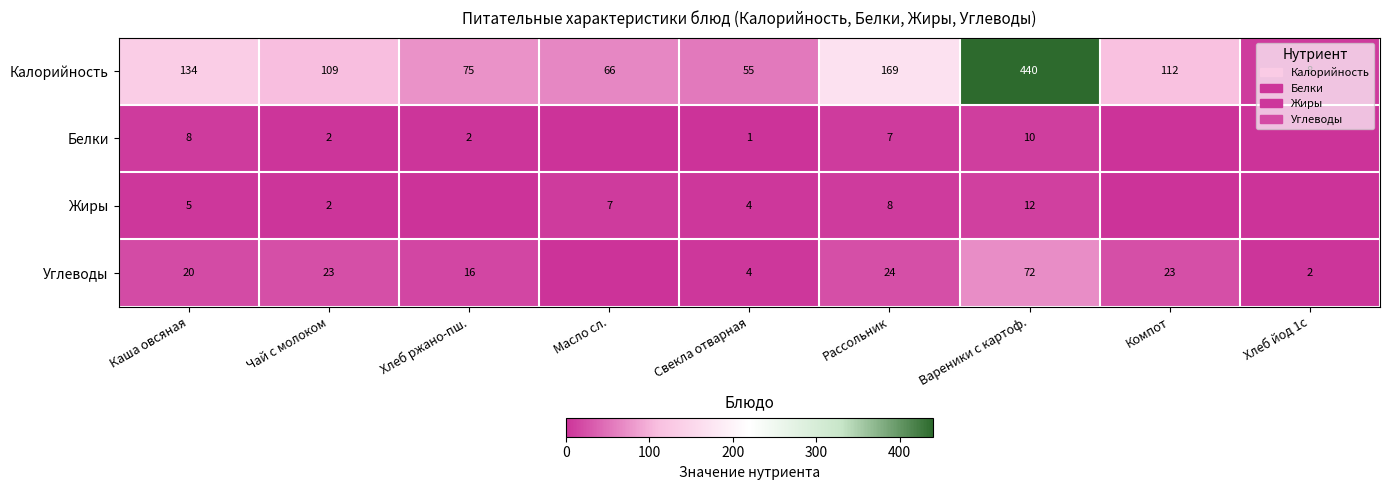

What is the sum of the Калорийность values at Рассольник and Хлеб ржано-пш.?

244